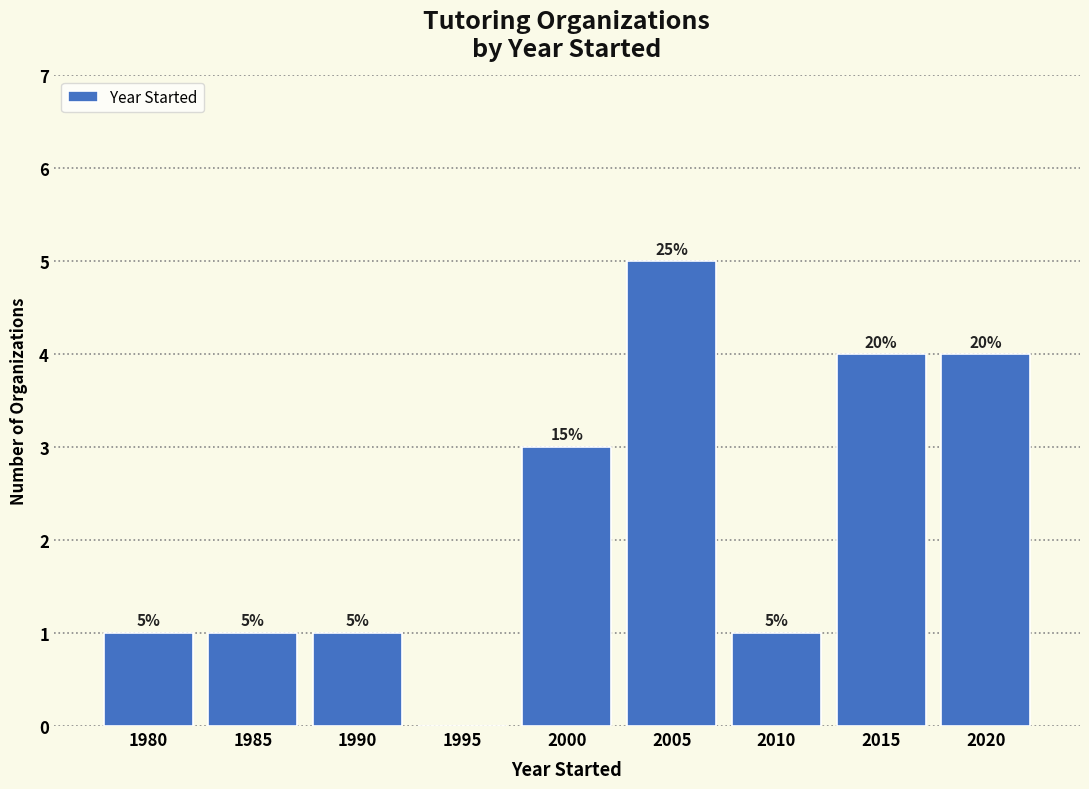

Reading left to right, transcribe all the data shown in this chart.

1980=1	1985=1	1990=1	1995=0	2000=3	2005=5	2010=1	2015=4	2020=4